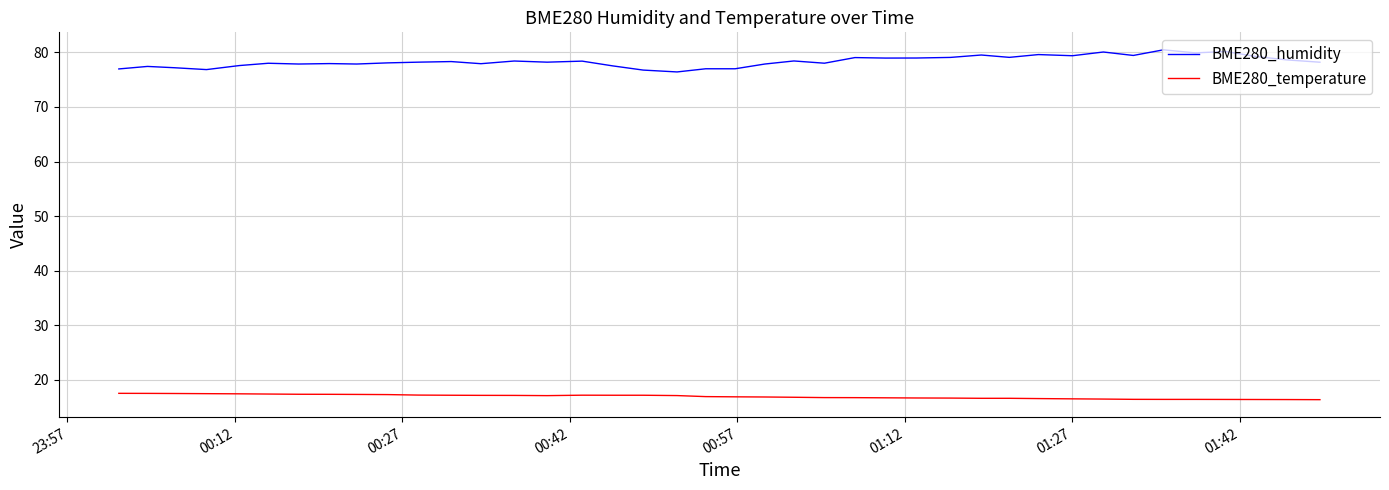

At how many categories does at least one series exceed 66?

40